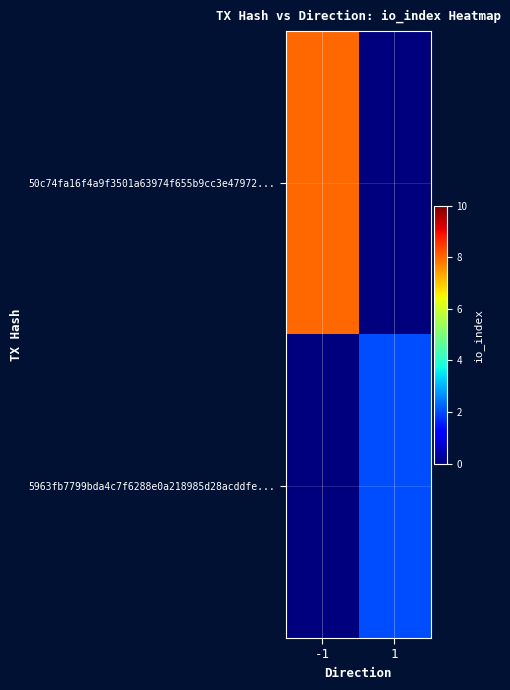

At which category is the sum across all series the highest?

-1